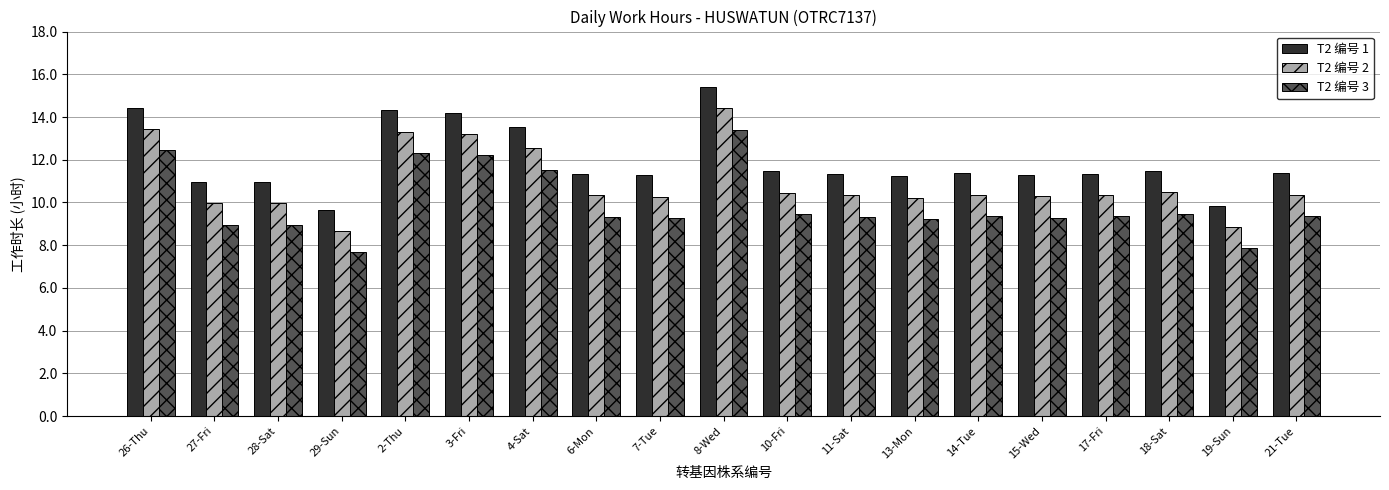

What value does the T2 编号 2 series have at 27-Fri?

10.0